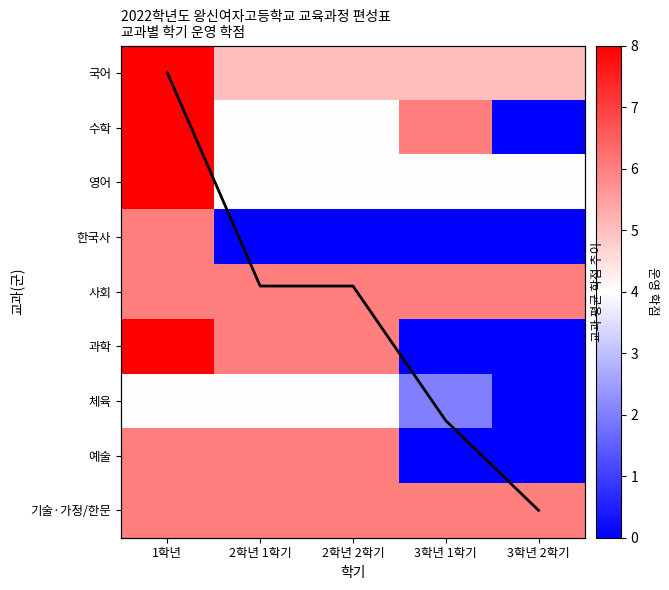

How many categories are shown in the chart?

5